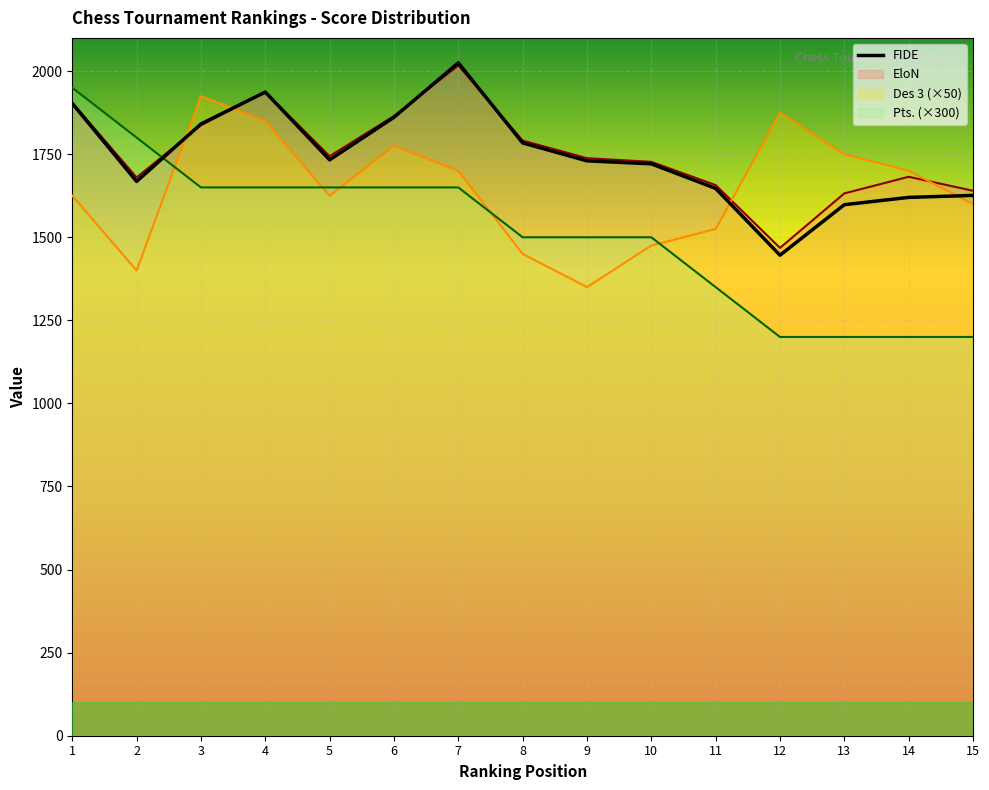

What is the difference between the EloN values at 7 and 15?

377